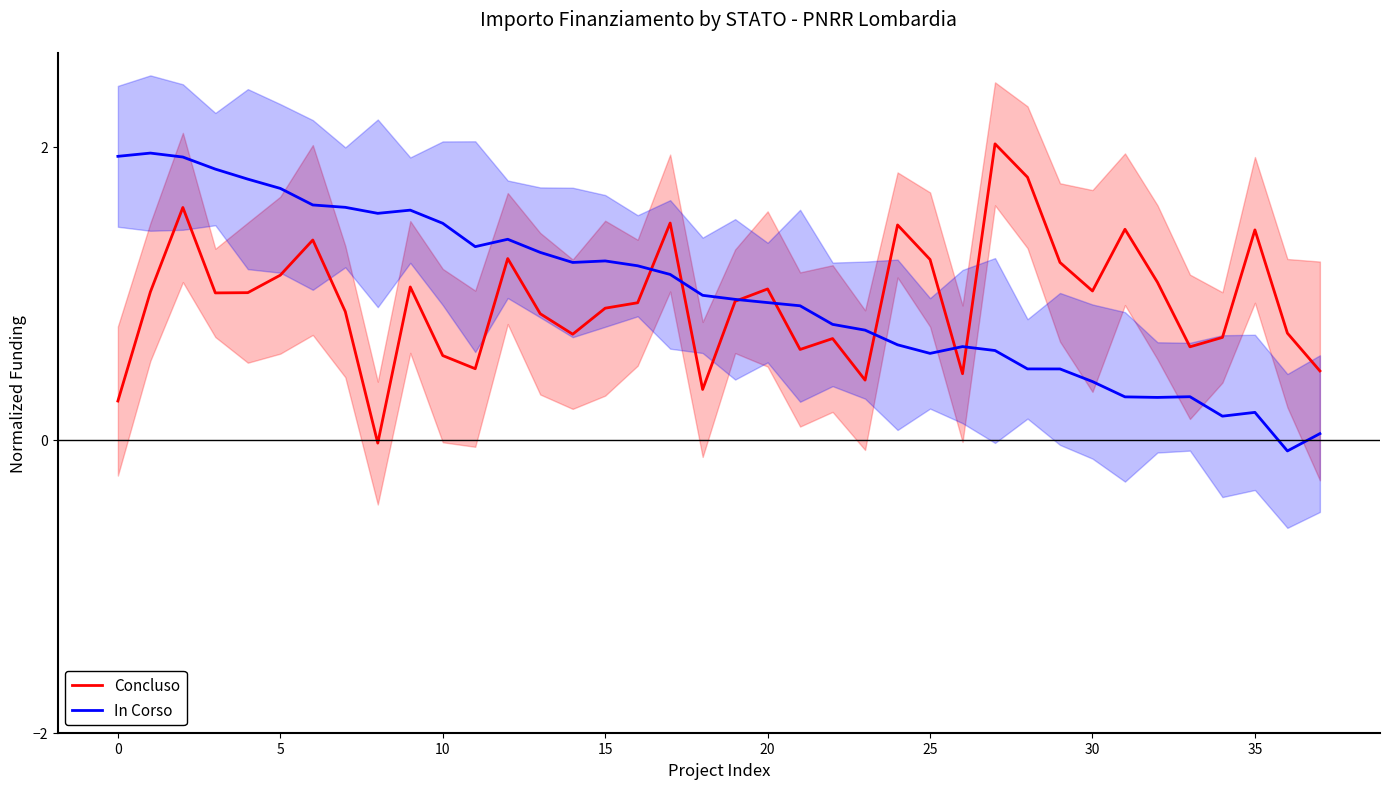

Is it true that In Corso equals 3.0 at 0?

False